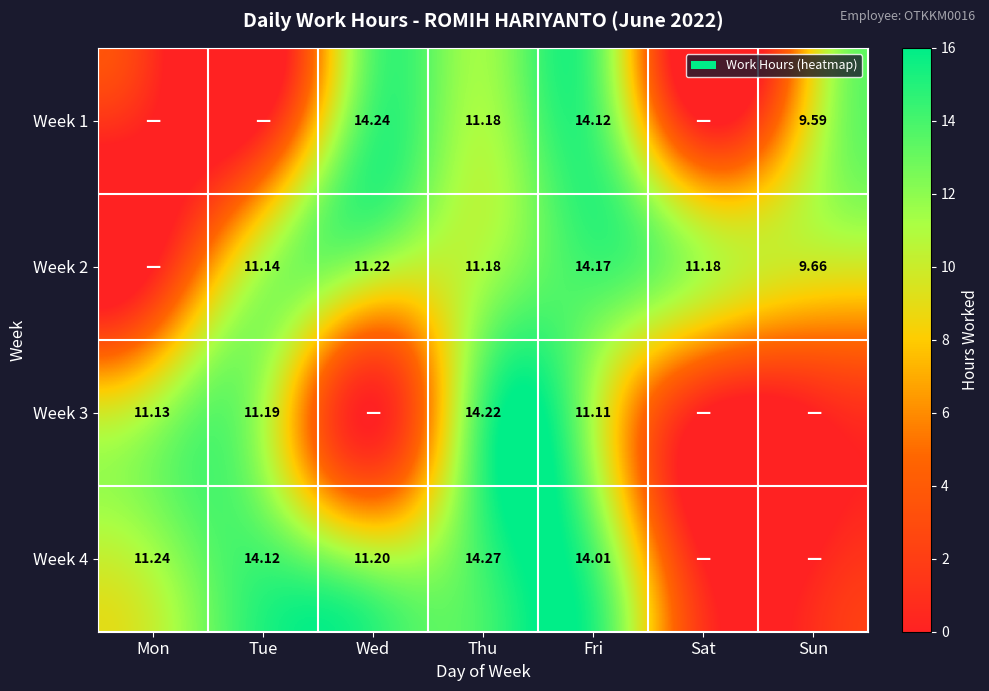

Is the value of Week 3 at Mon greater than the value of Week 1 at Fri?

No